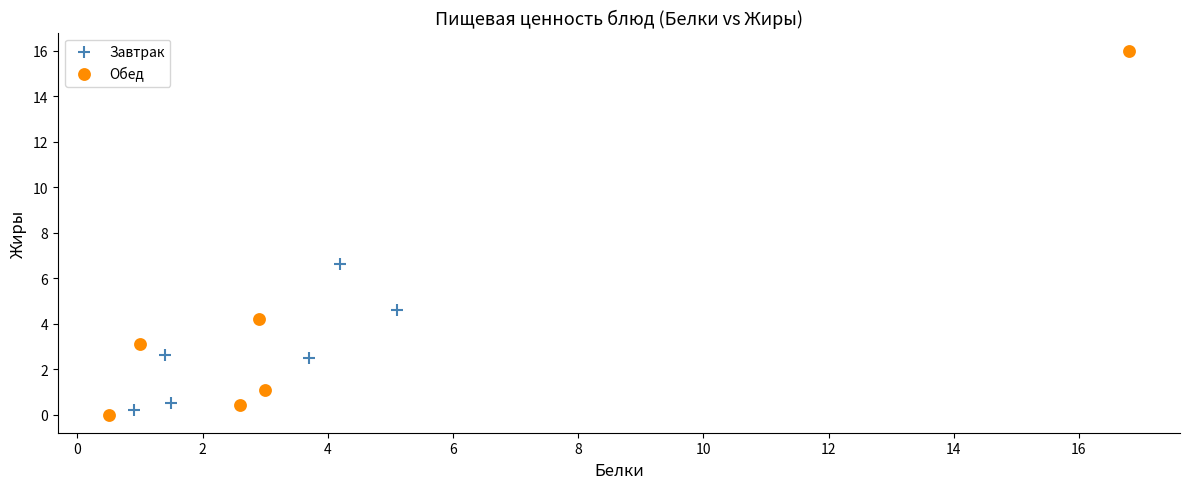

What are all the series names shown in the legend?

Завтрак, Обед